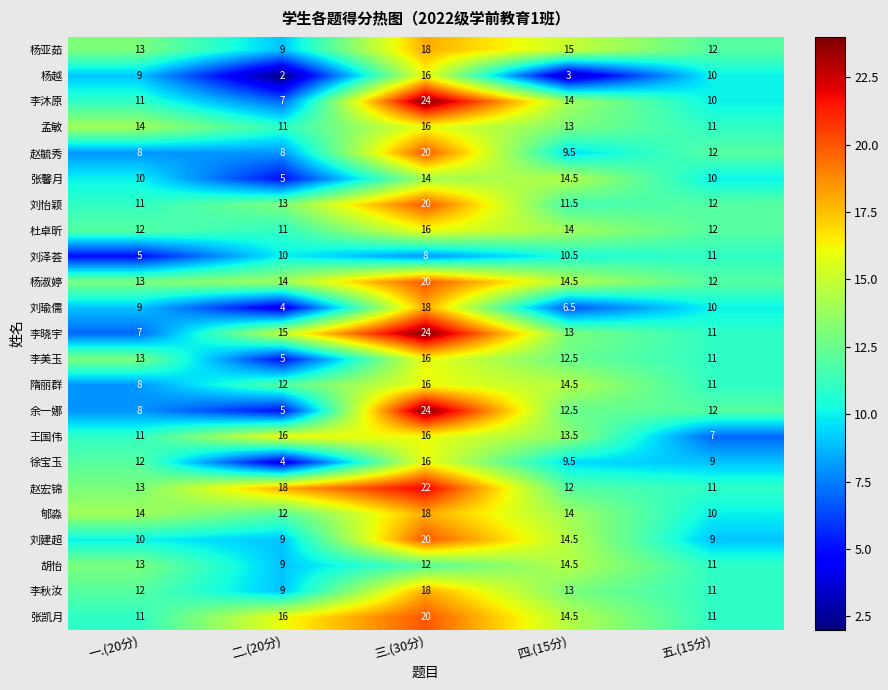

What is the total value across all series at 三.(30分)?

412.0